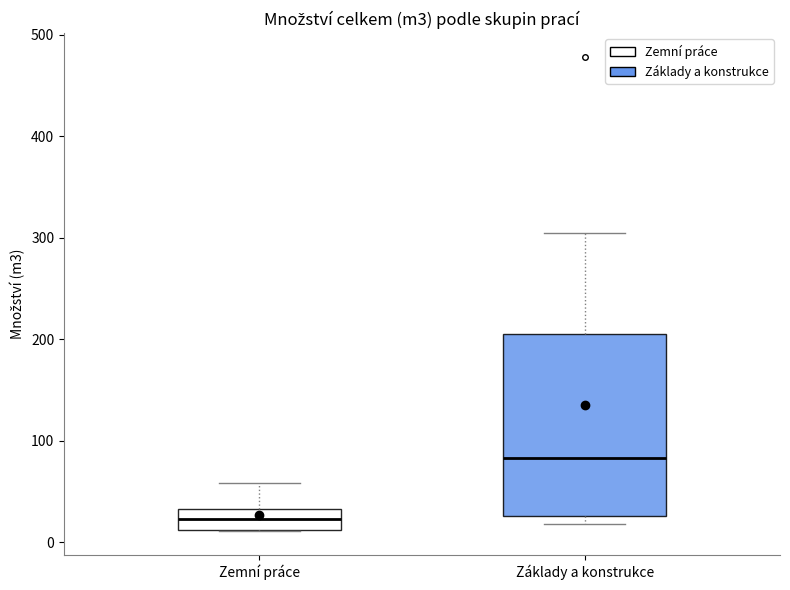

Where does the upper whisker of the box for Zemní práce end on the y-axis? The values are not printed on the chart, so give them approximately, as read against the axis.

60